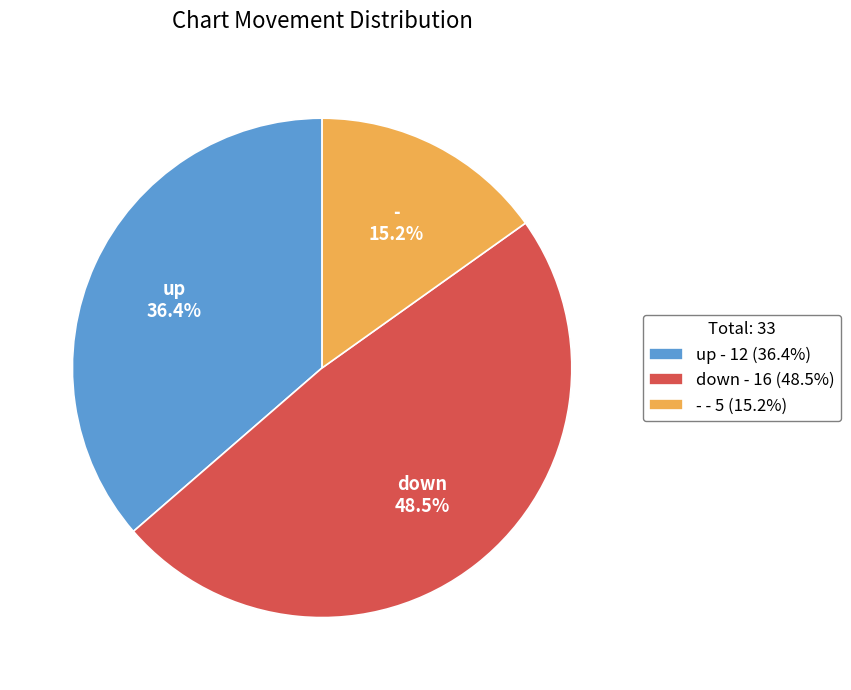

Between up - 12 (36.4%) and down - 16 (48.5%), which is larger?

down - 16 (48.5%)